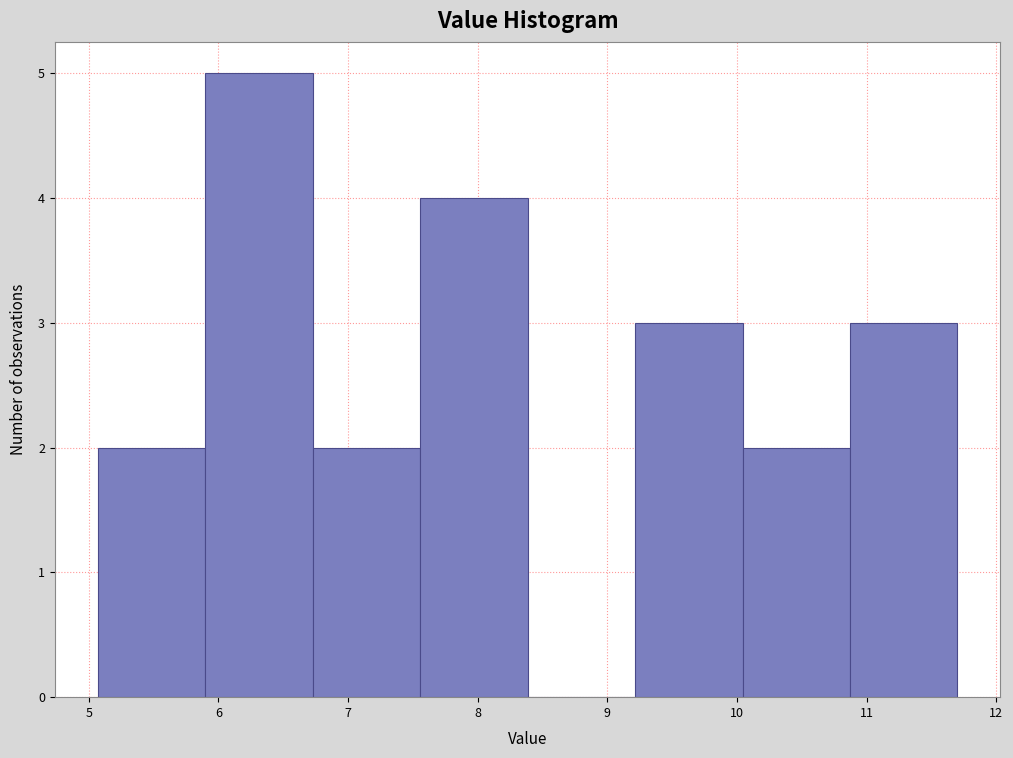

Over which range of the x-axis is the bar tallest?

5.9 to 6.7